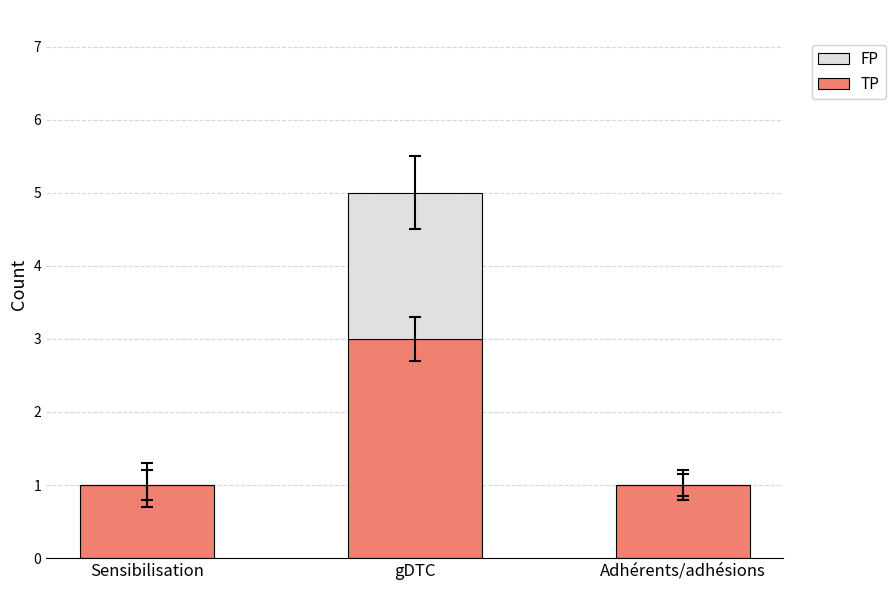

Read the TP value at gDTC.

3